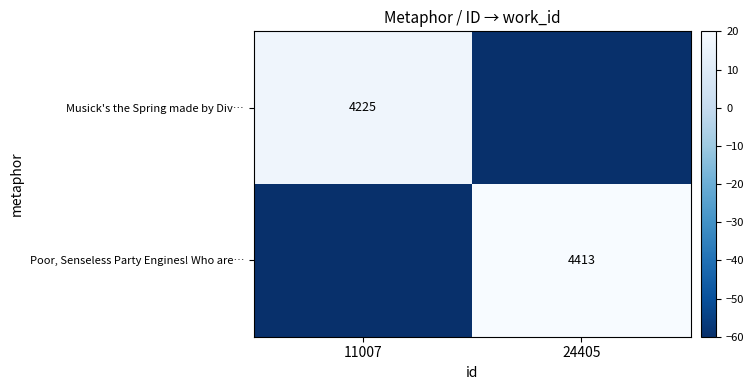

Which label corresponds to the largest value in the chart?

24405